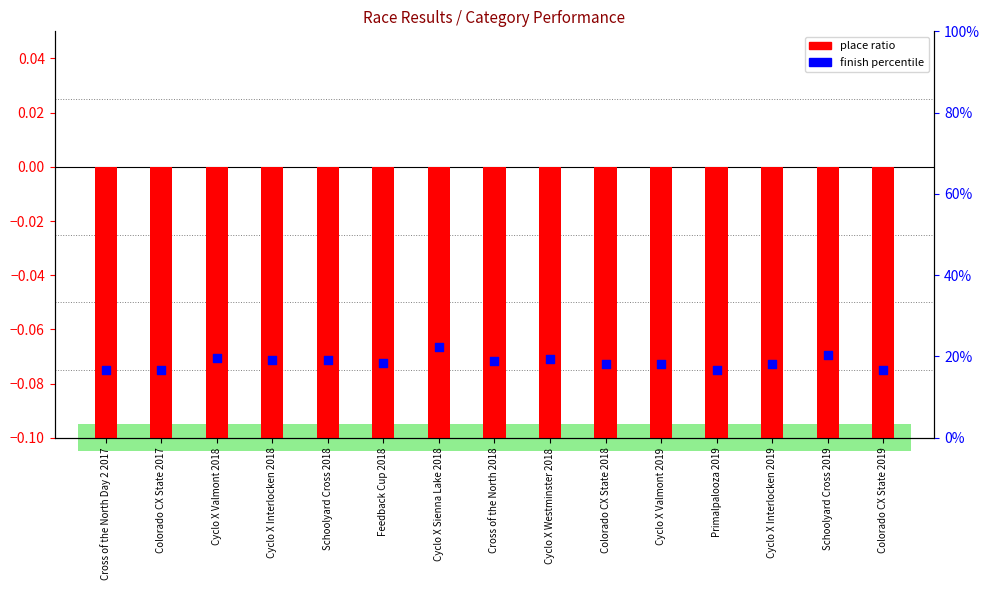

What is the total value across all series at Cyclo X Valmont 2019?

-1.0